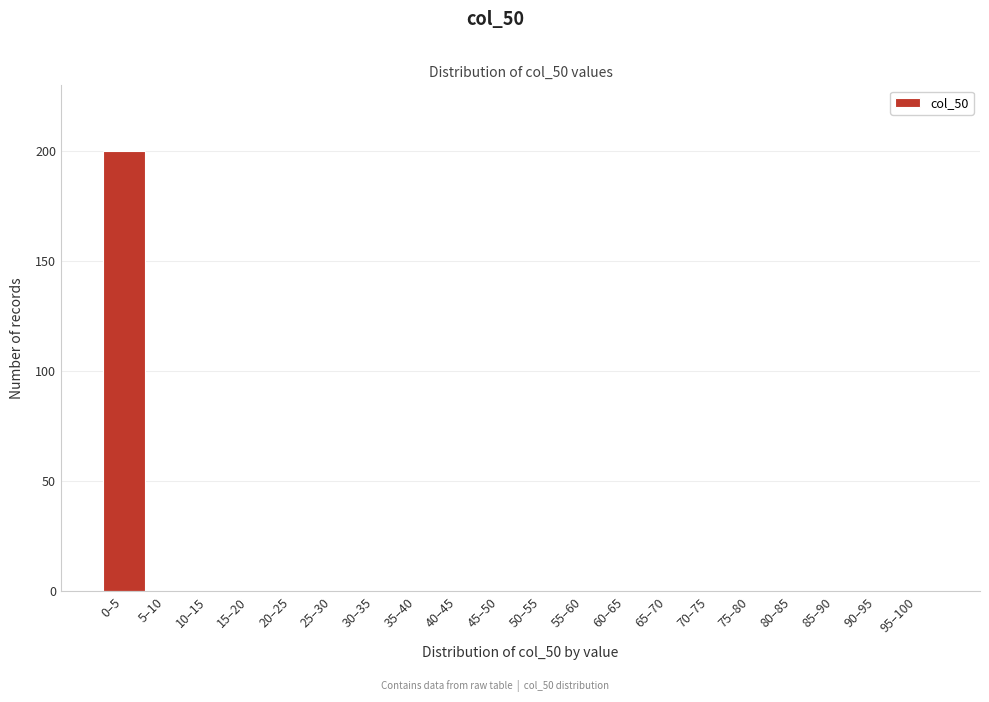

Reading left to right, transcribe all the data shown in this chart.

0–5=200	5–10=0	10–15=0	15–20=0	20–25=0	25–30=0	30–35=0	35–40=0	40–45=0	45–50=0	50–55=0	55–60=0	60–65=0	65–70=0	70–75=0	75–80=0	80–85=0	85–90=0	90–95=0	95–100=0